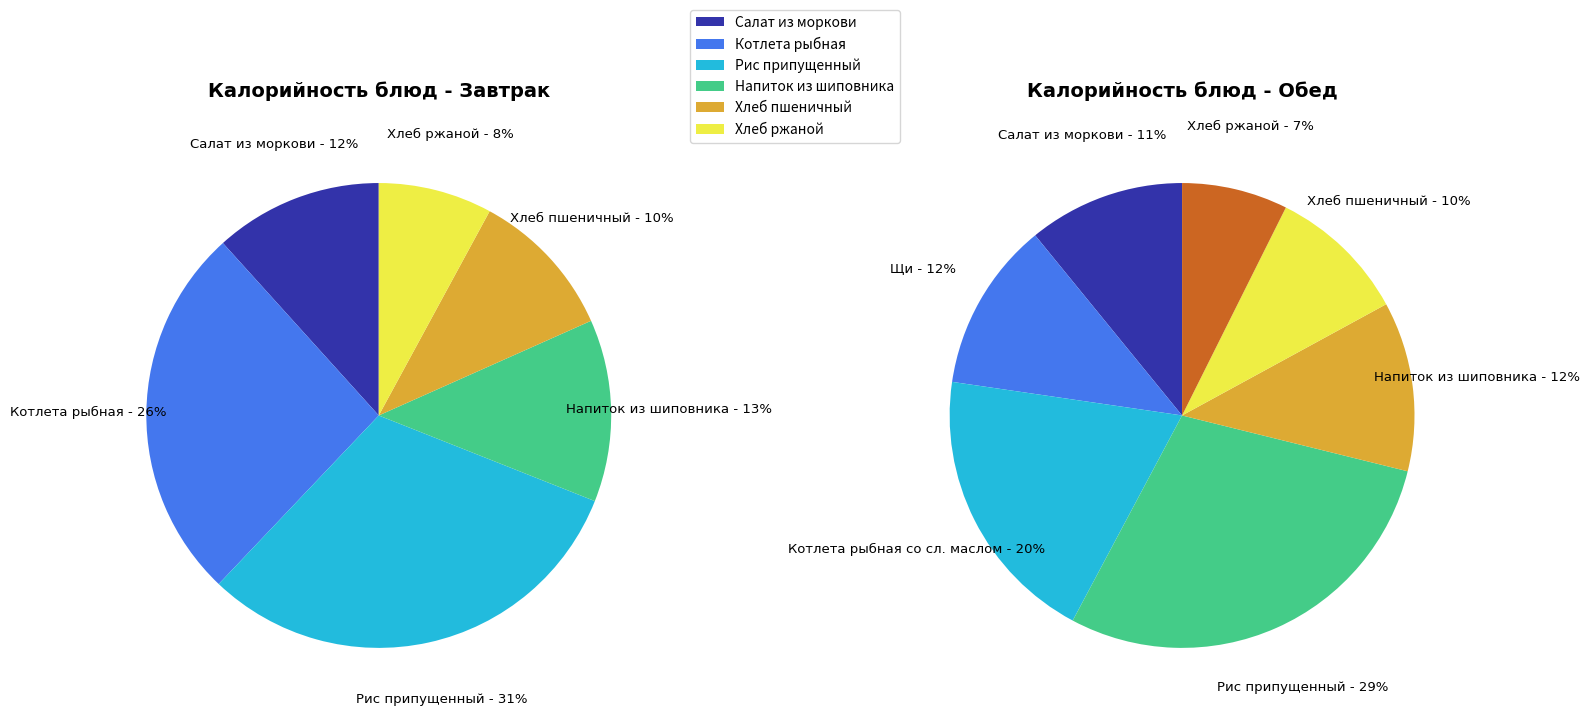

True or false: Котлета рыбная accounts for 26% of the total.

True